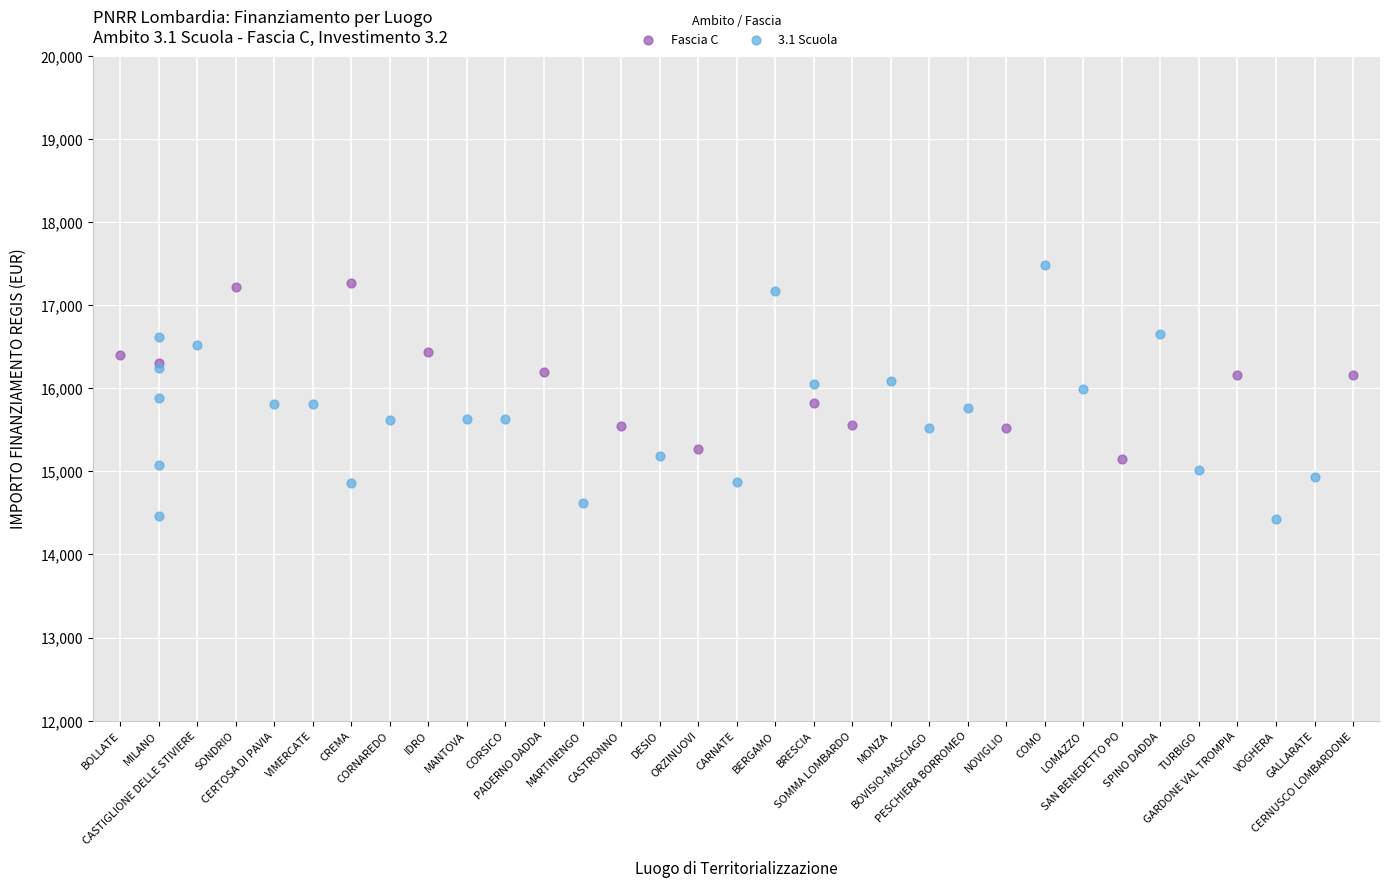

Which series has the largest Y range (max minus min)?

3.1 Scuola